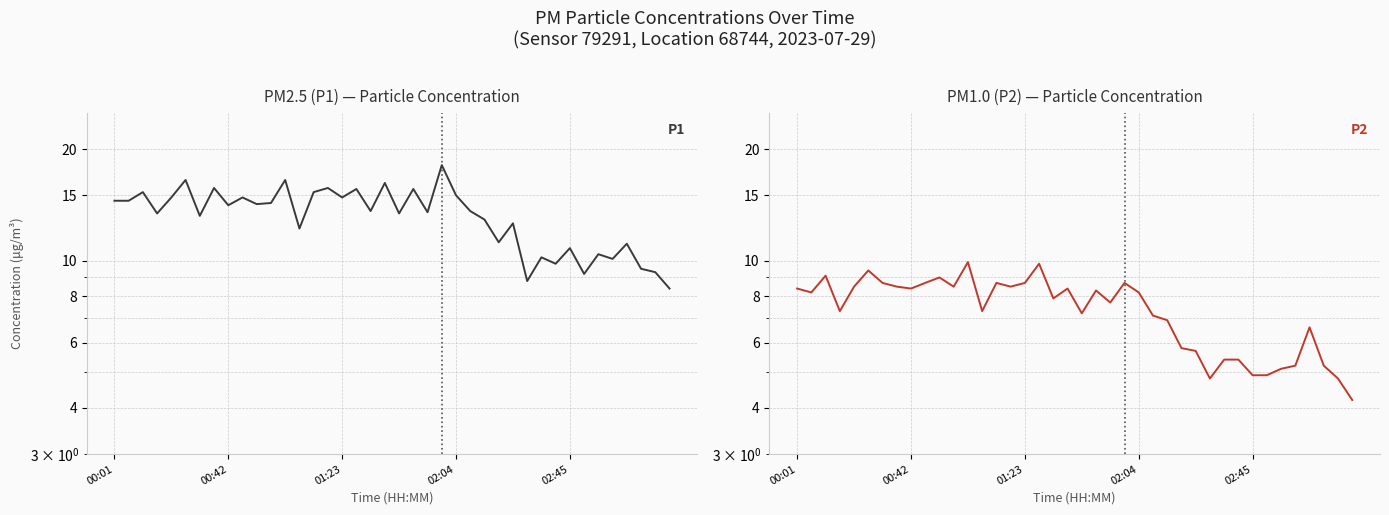

How many values in the P1 series are below 13?

15